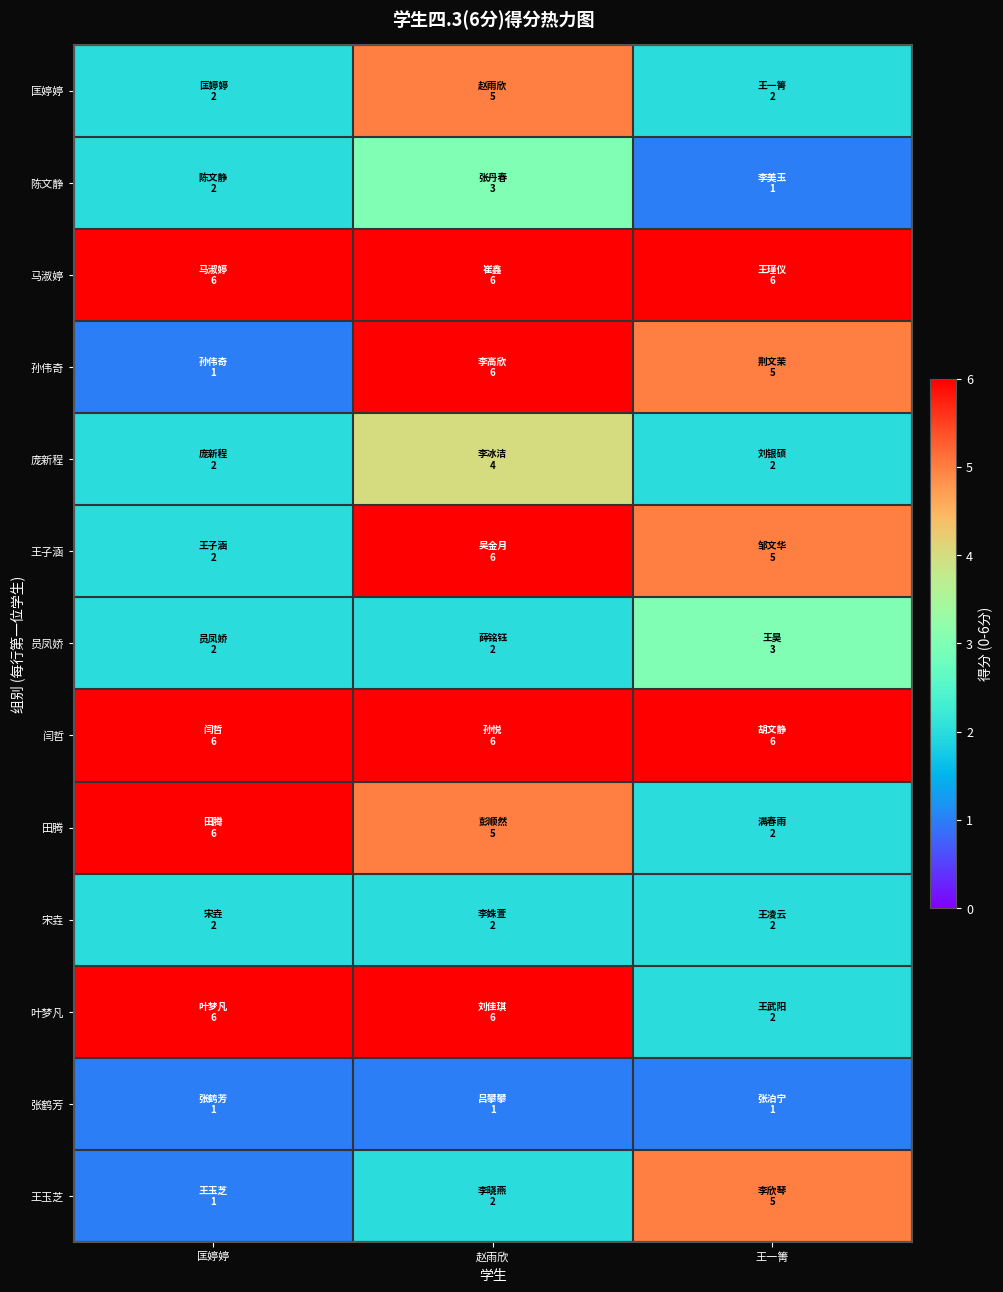

What is the smallest value displayed?

1